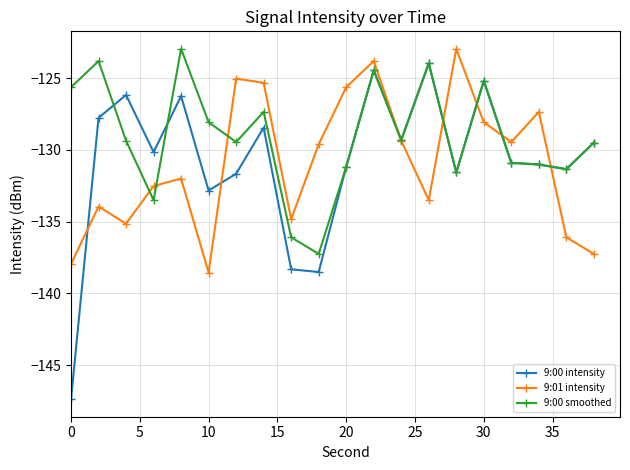

Which series has the largest total across all categories?

9:00 smoothed